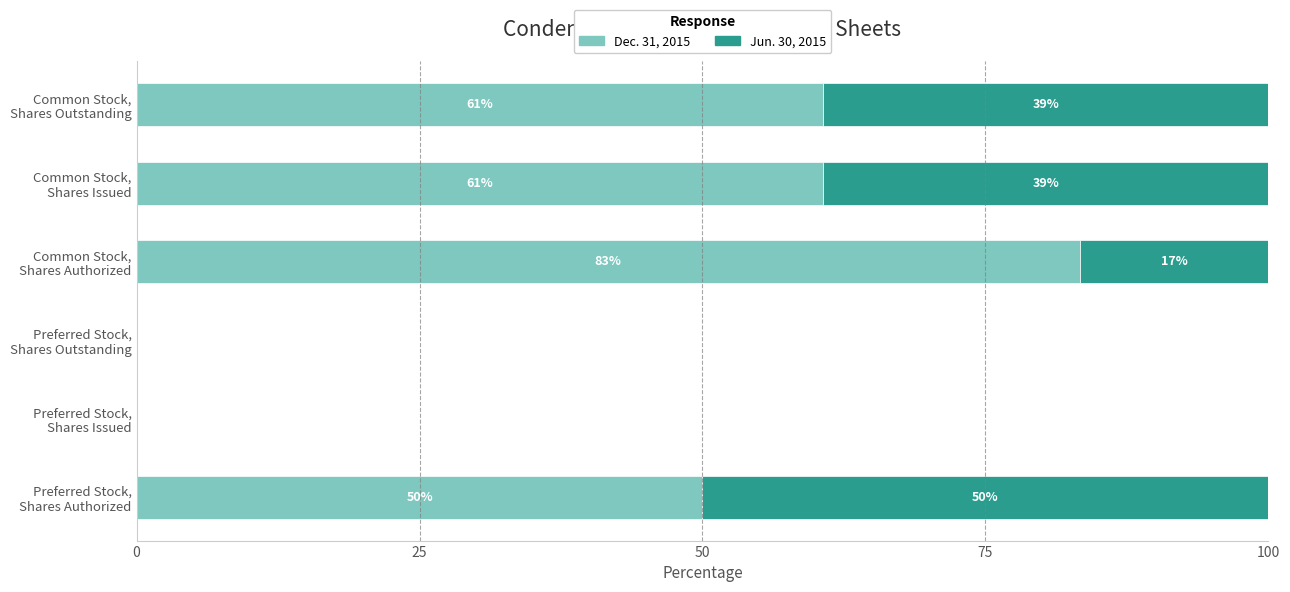

What are all the series names shown in the legend?

Dec. 31, 2015, Jun. 30, 2015